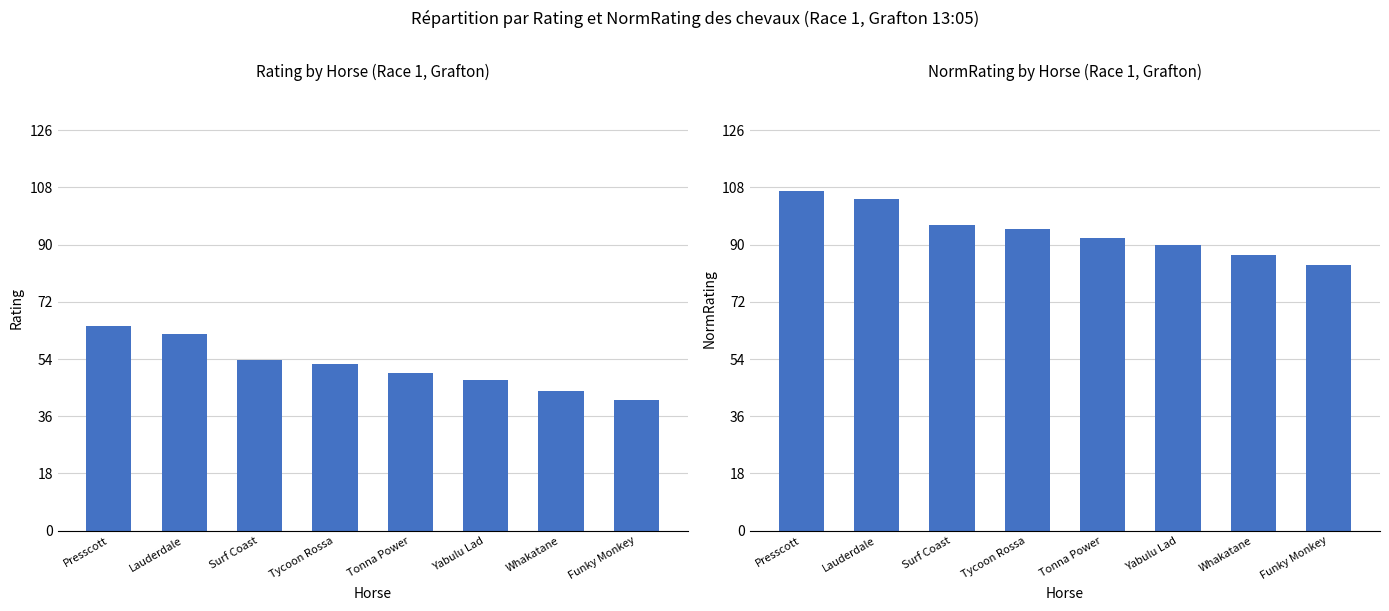

What is the sum of the NormRating values at Tonna Power and Tycoon Rossa?

187.1